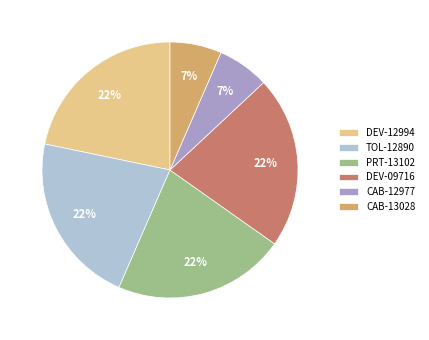

Is it true that CAB-13028 is 1% of the pie?

False